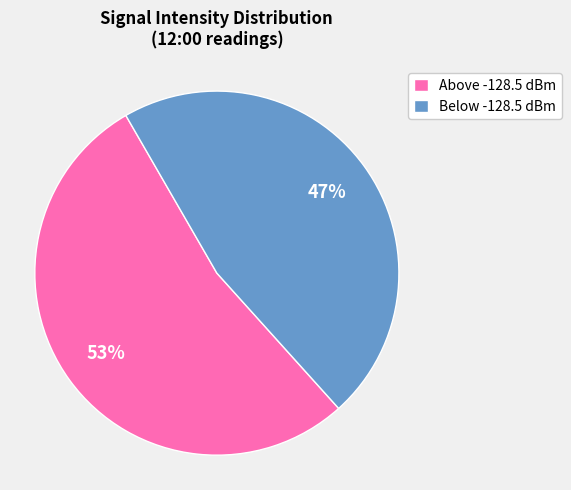

Which has a higher value, Below -128.5 dBm or Above -128.5 dBm?

Above -128.5 dBm